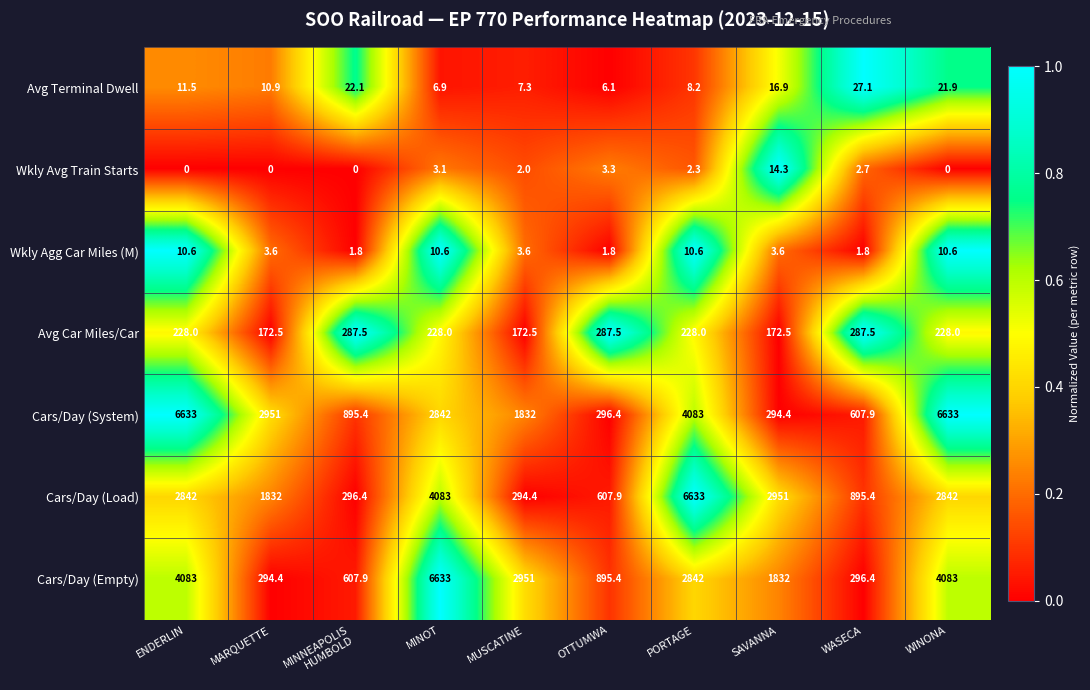

What is the spread (max minus min) of values at PORTAGE?

6630.7